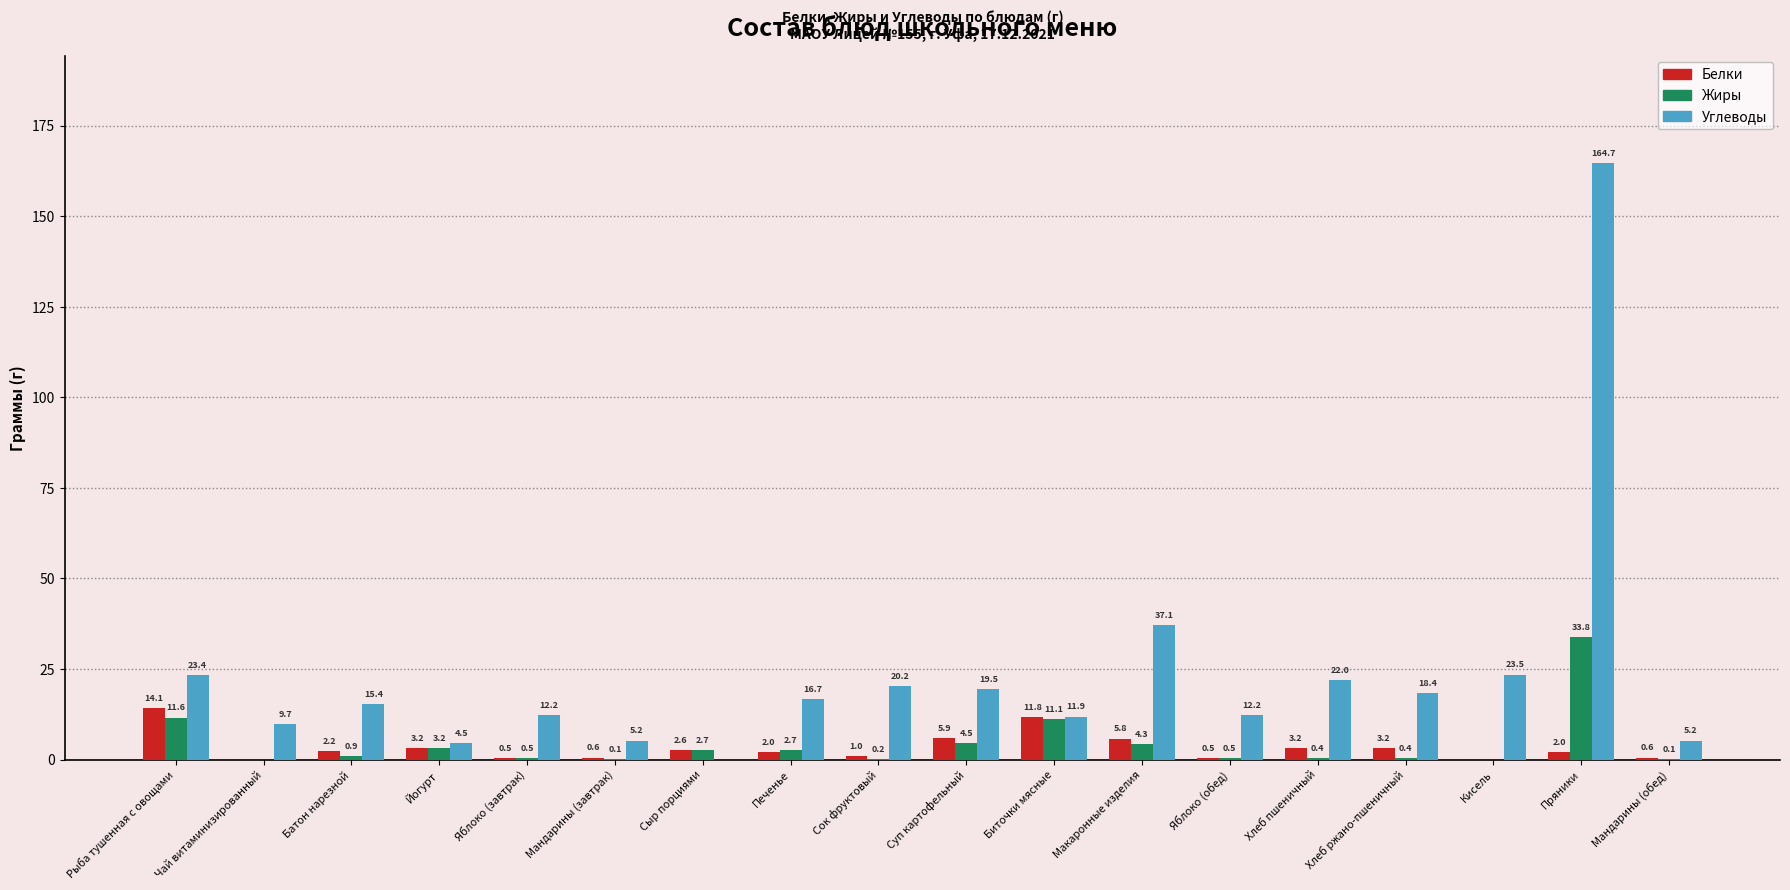

What is the total value across all series at Хлеб пшеничный?

25.6